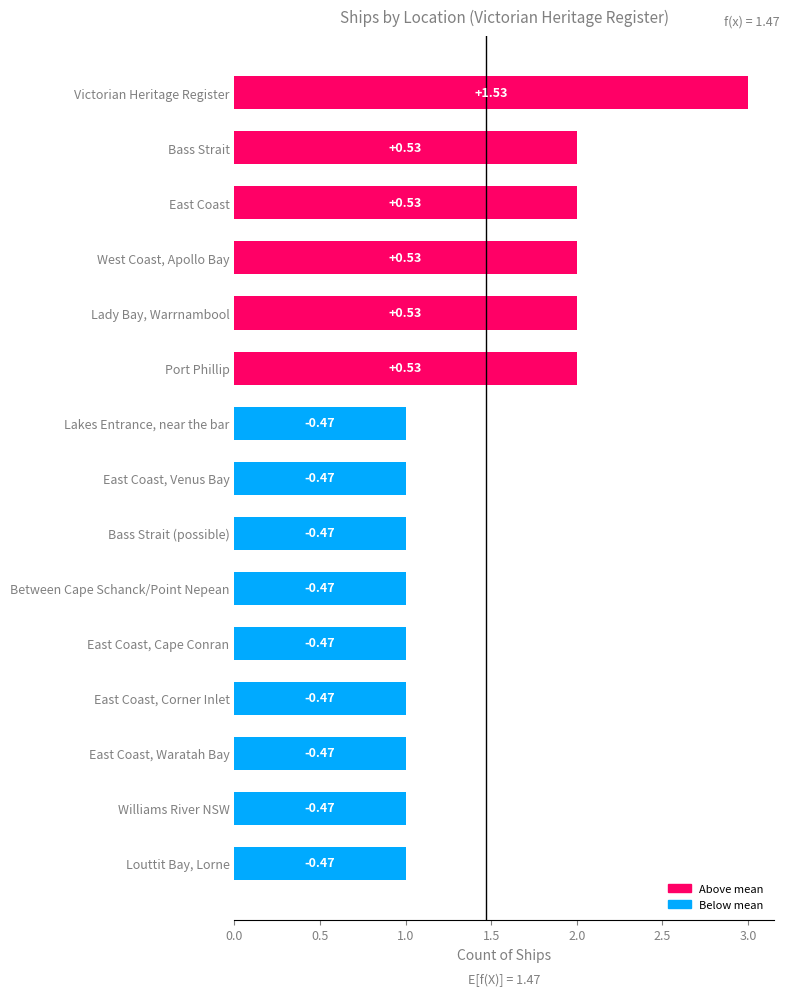

How many bars are there in total?

15